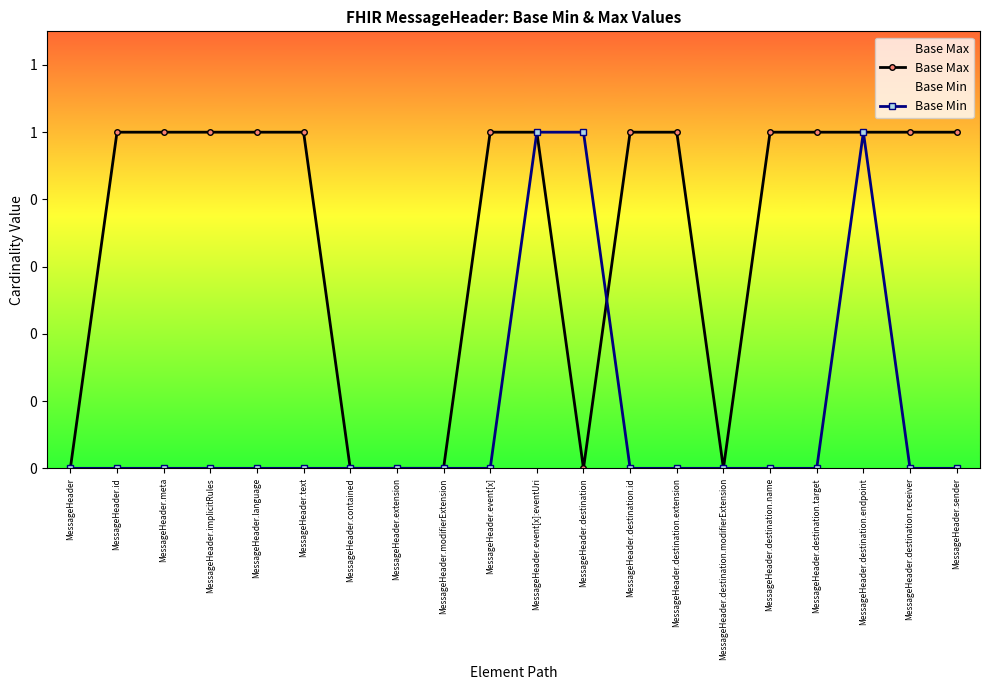

At which label is Base Max closest to 0?

MessageHeader